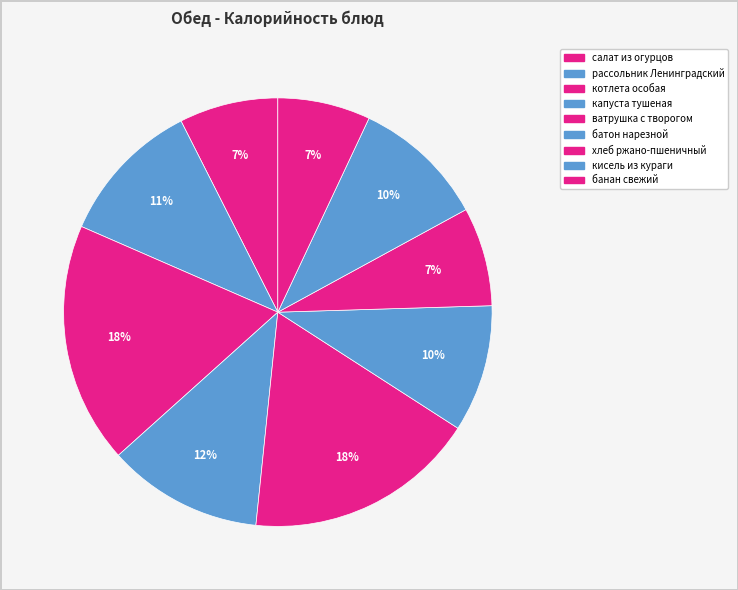

Is it true that капуста тушеная is 12% of the pie?

True